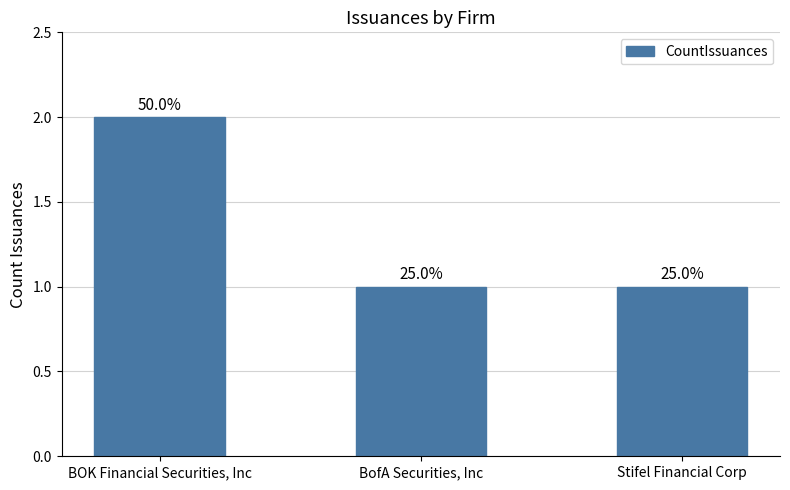

What is the change in value from BOK Financial Securities, Inc to Stifel Financial Corp?

-1